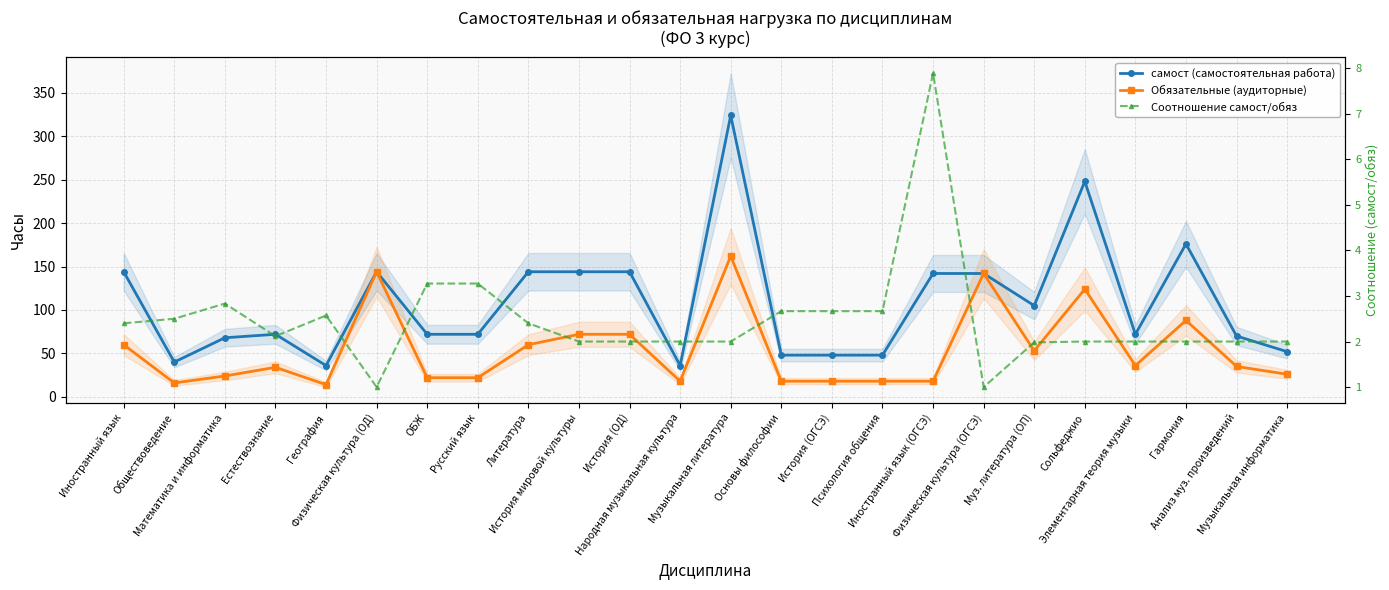

Which series has the widest spread of values?

самост (самостоятельная работа)